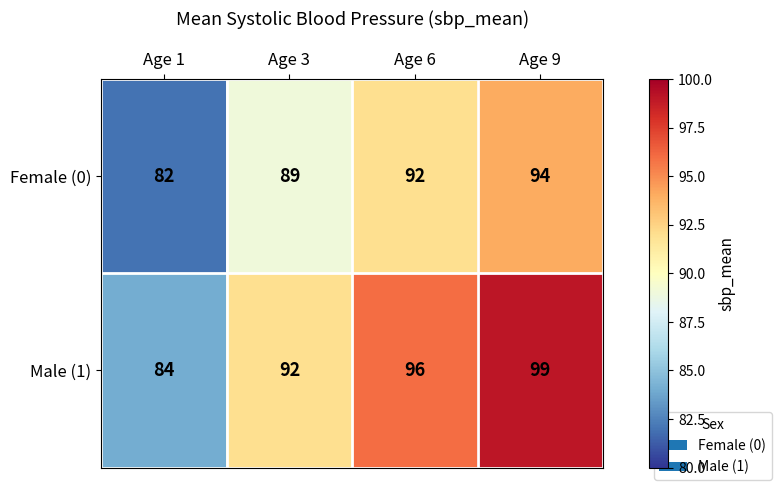

Count the Female (0) values in the range 89 to 94.

3